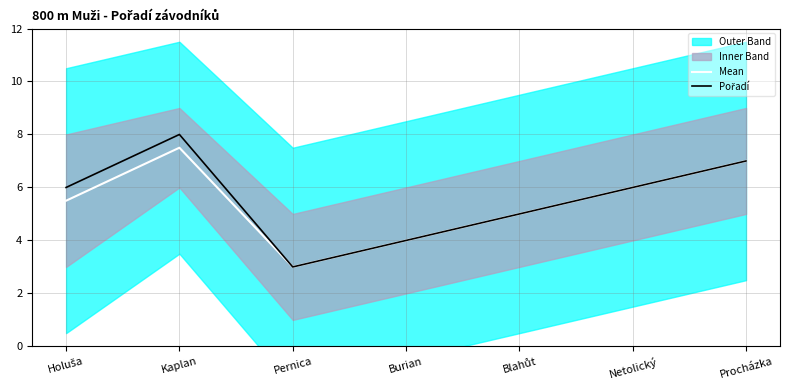

What is the sum of all Mean values?

38.0